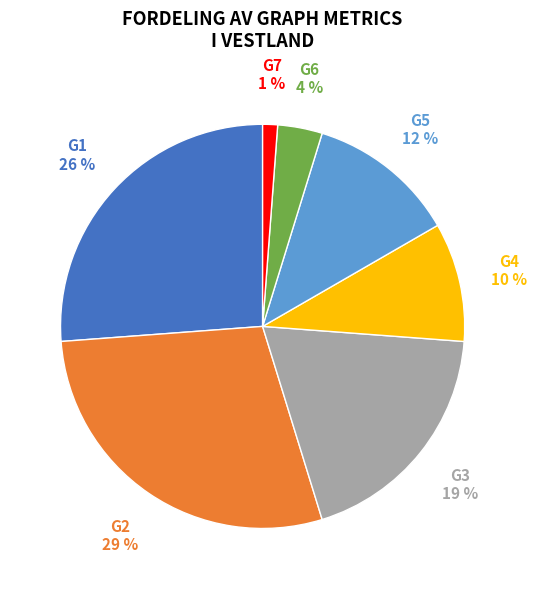

To the nearest percent, what is the average slice percentage?

14%